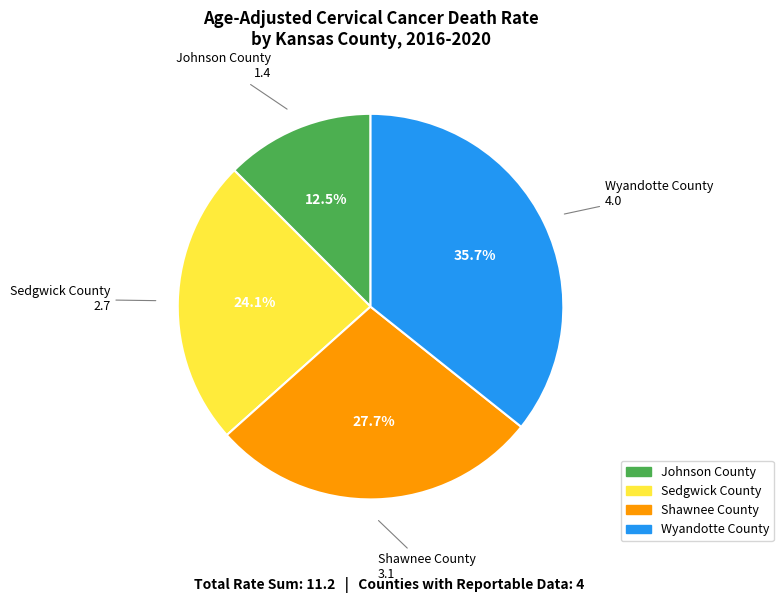

To the nearest percent, what is the difference between the Wyandotte County and Shawnee County slice percentages?

8%